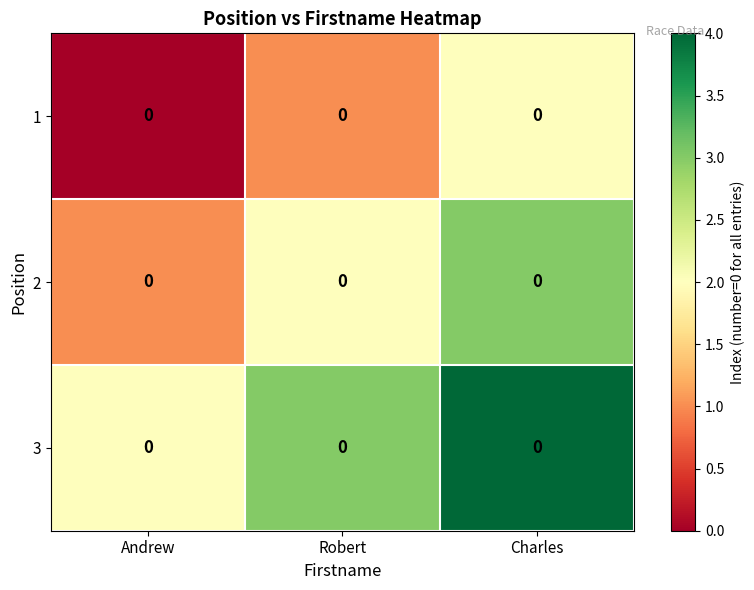

What is the greatest value displayed?

4